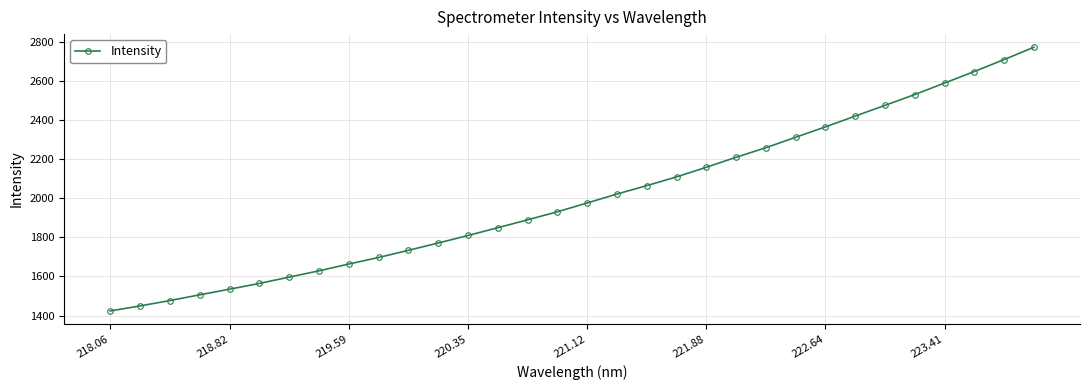

What is the value of the 21st point from the left?

2158.0